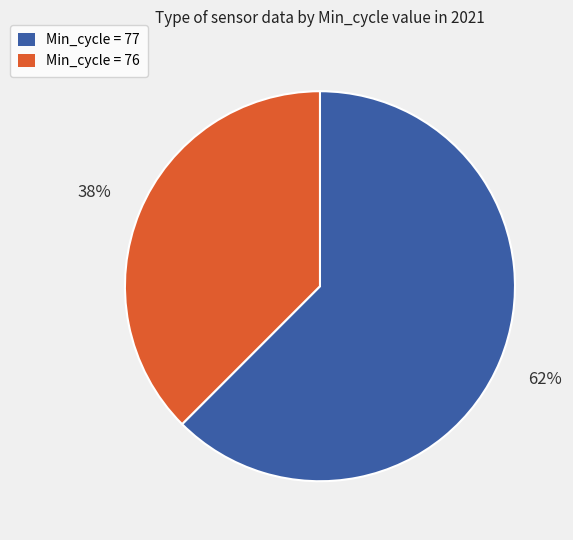

Does any single category account for the majority?

Yes